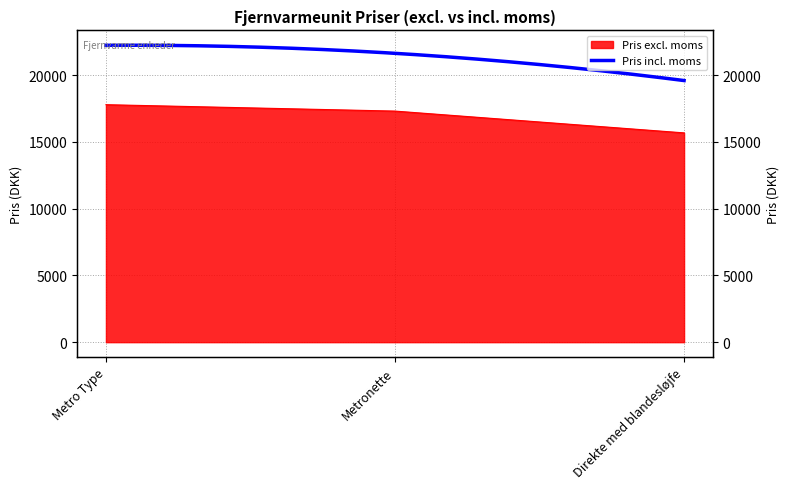

Between Direkte med blandesløjfe and Metronette, which is larger?

Metronette